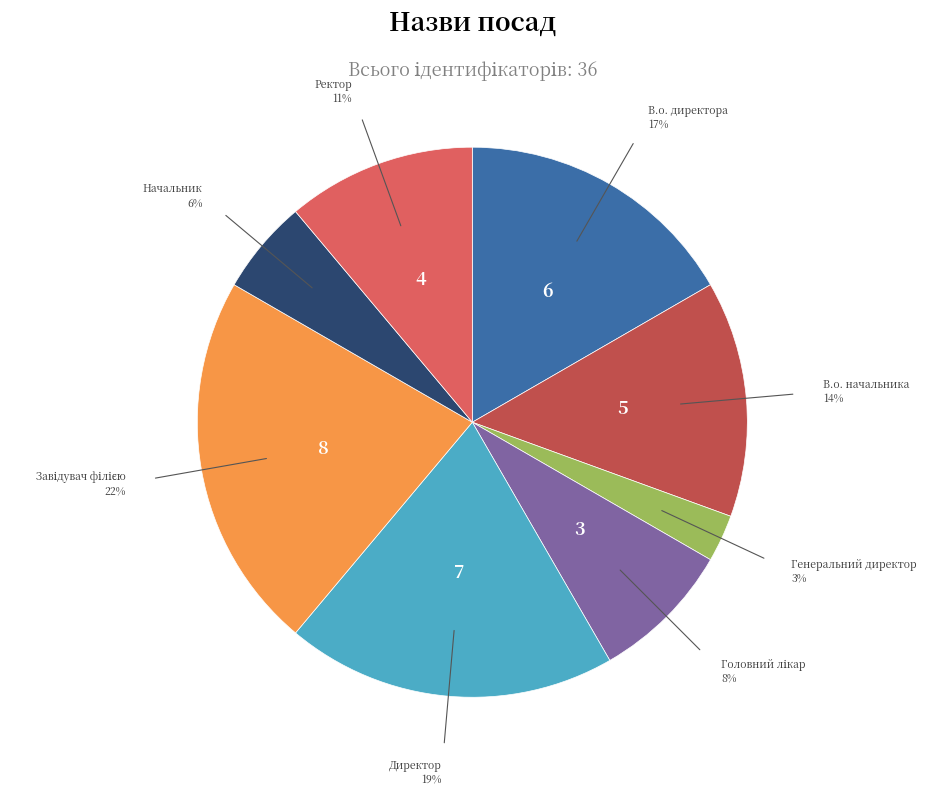

To the nearest percent, what is the difference between the Ректор and В.о. начальника slice percentages?

3%